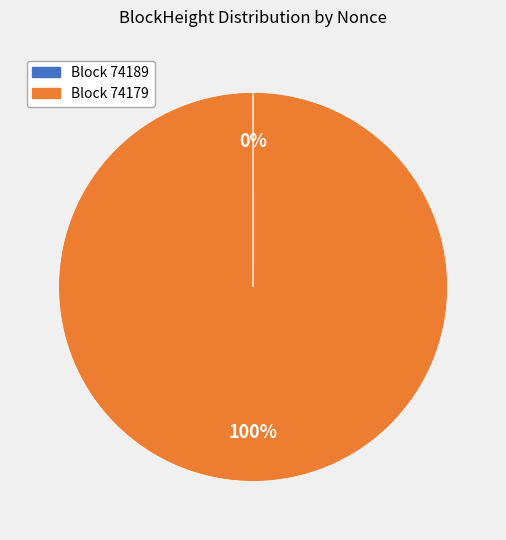

Does any single category account for the majority?

Yes